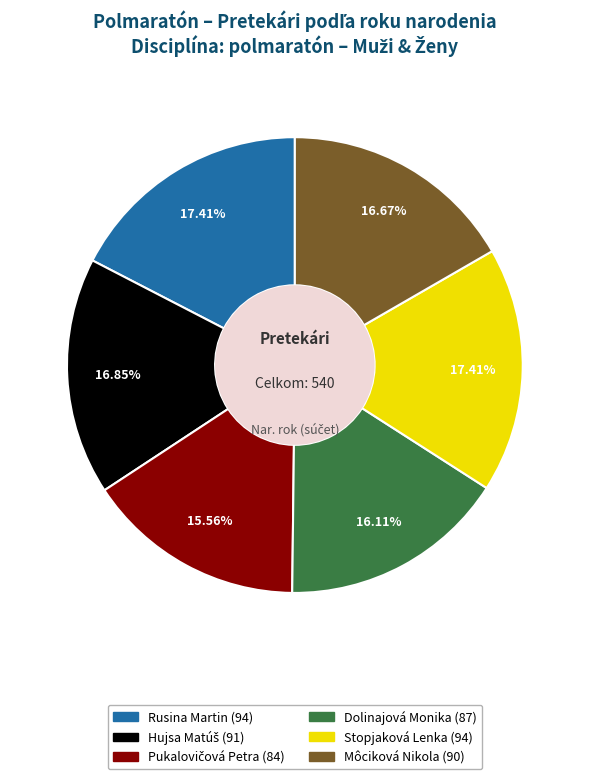

How much of the chart is everything except Rusina Martin (94)?

82.6%